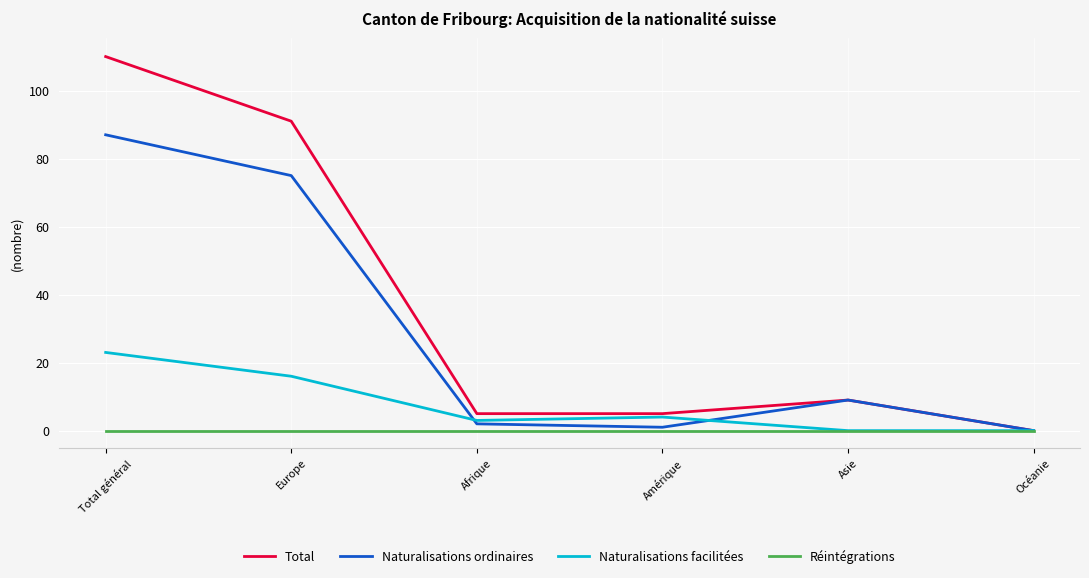

True or false: Réintégrations has a value of 0 at Amérique.

True